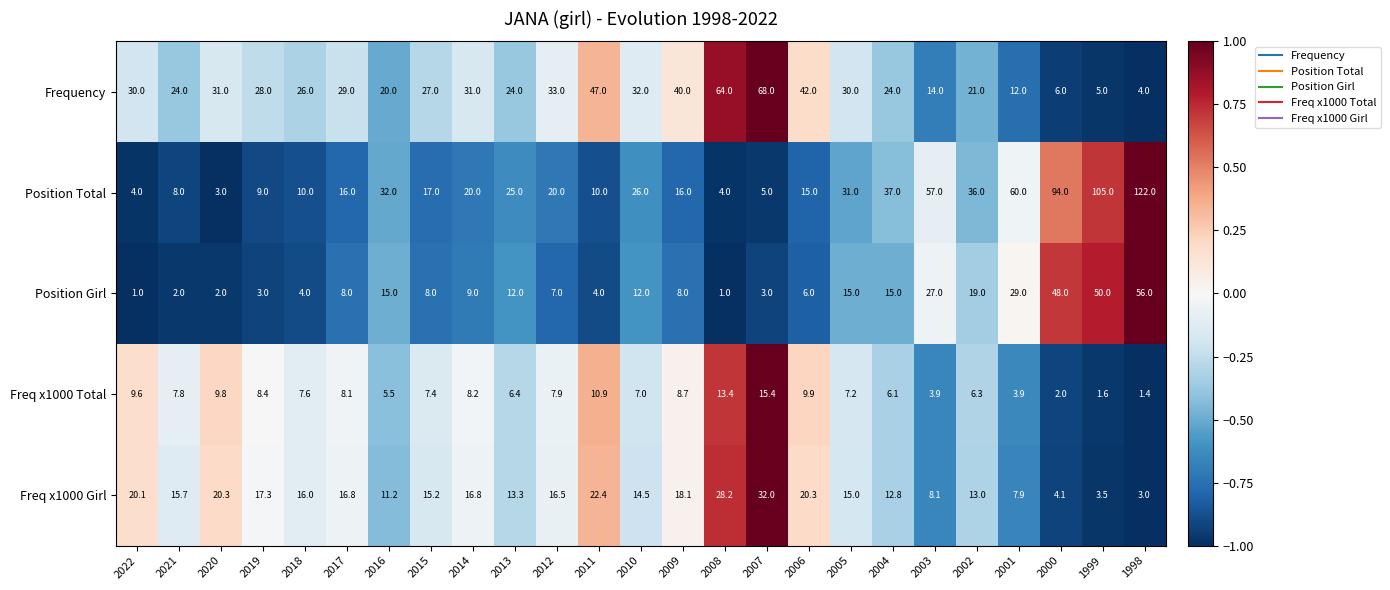

What is the difference between the maximum and minimum values in the Position Total series?

119.0